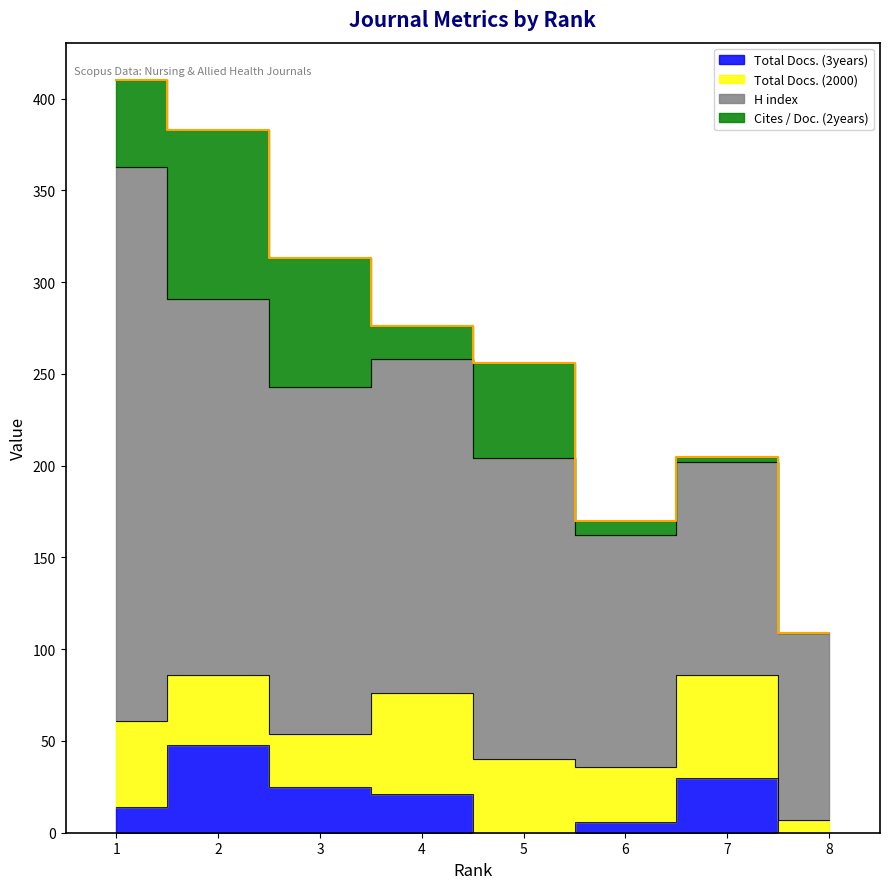

What is the total value across all series at 2?

383